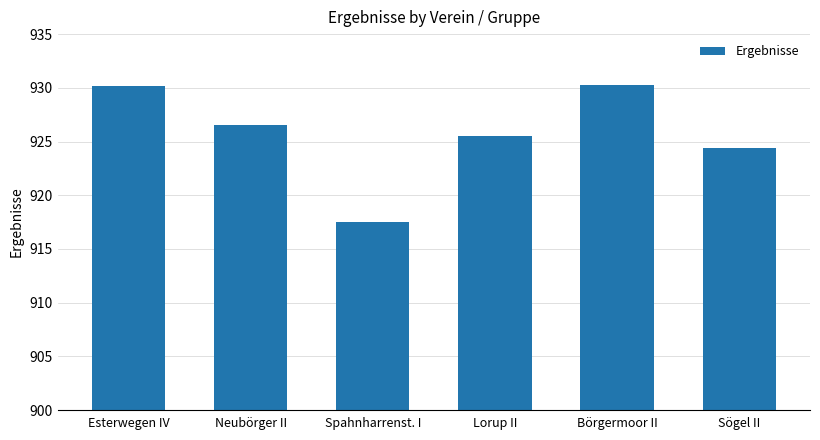

What is the sum of all values?

5554.4